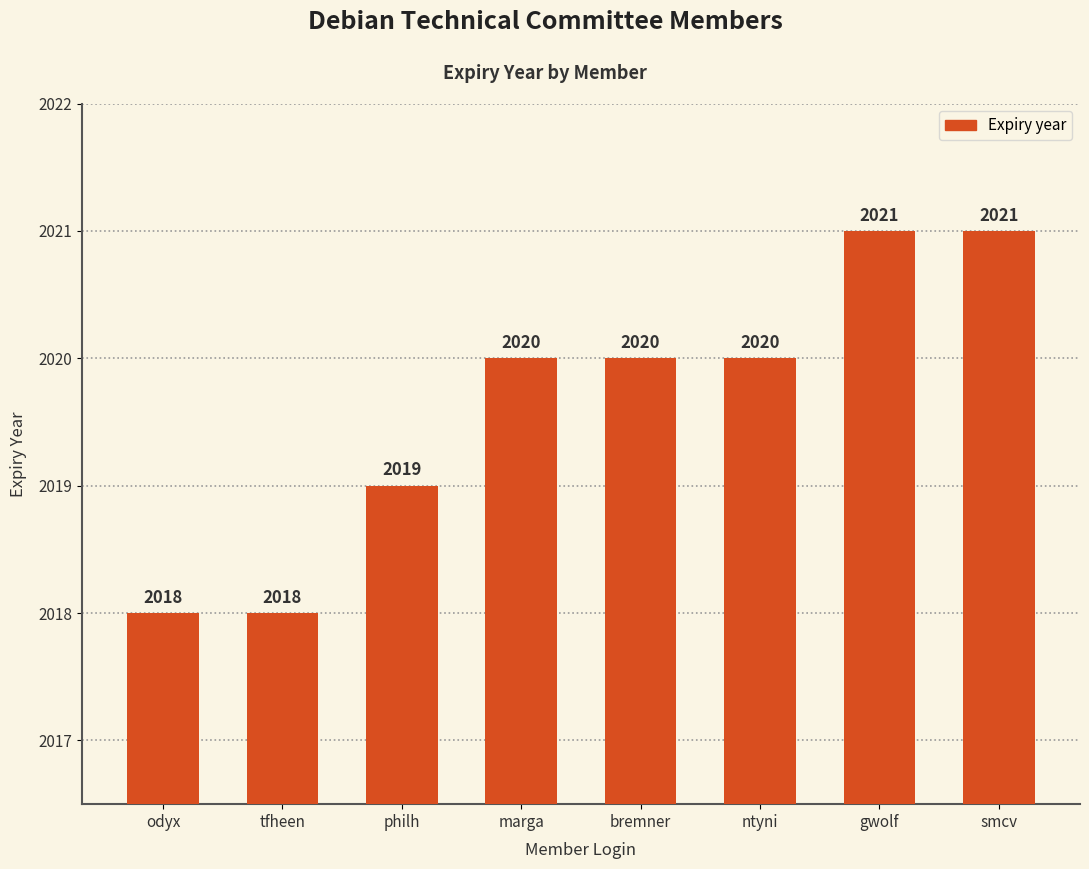

The chart shows a value of 2019 at philh. True or false?

True